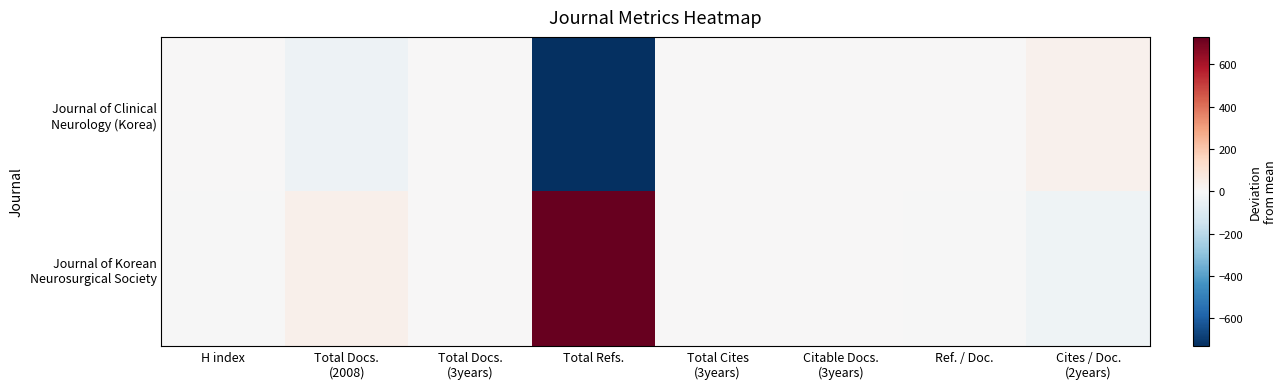

Which series has the largest total across all categories?

Journal of Korean Neurosurgical Society